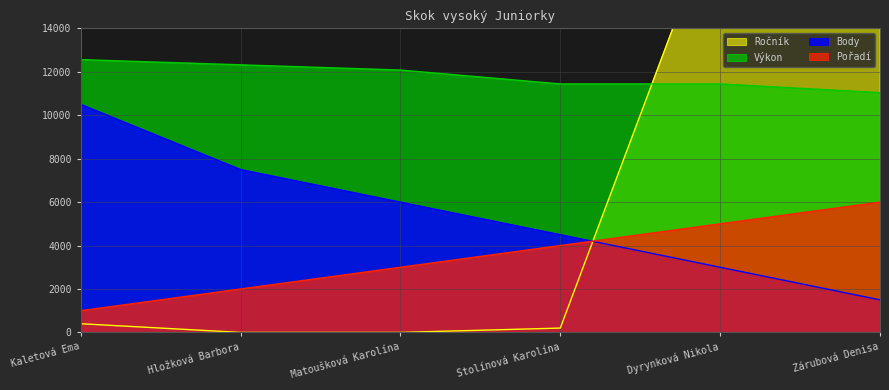

Between Hložková Barbora and Matoušková Karolína, which series saw the biggest shift?

Body